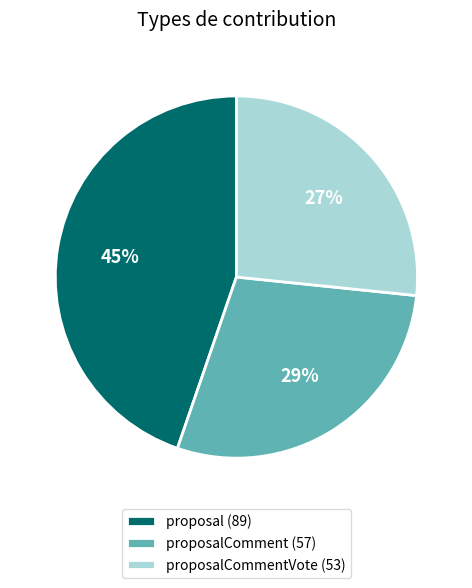

What is the smallest slice in the pie chart?

proposalCommentVote (53)